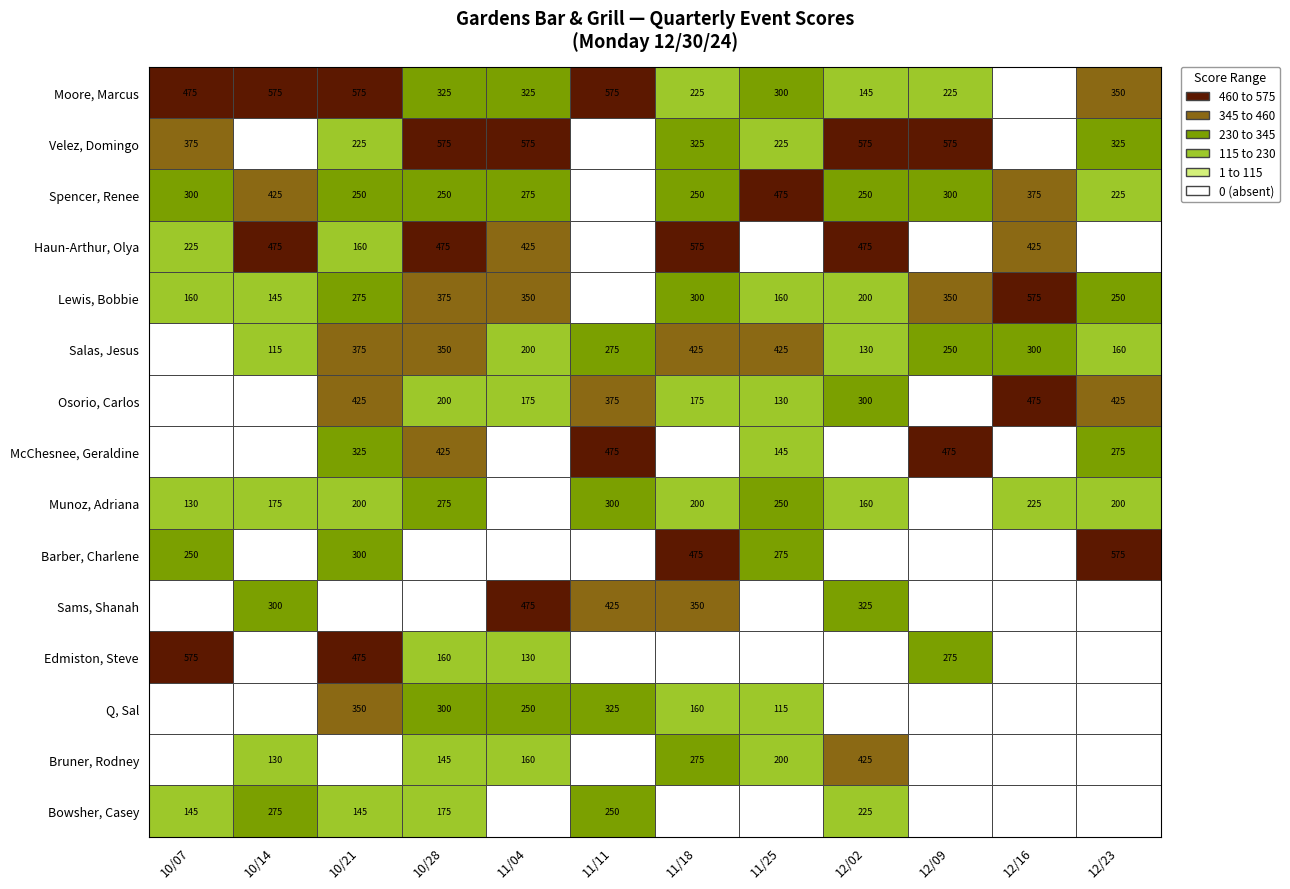

What is the difference between the Salas, Jesus values at Moore, Marcus and Barber, Charlene?

250